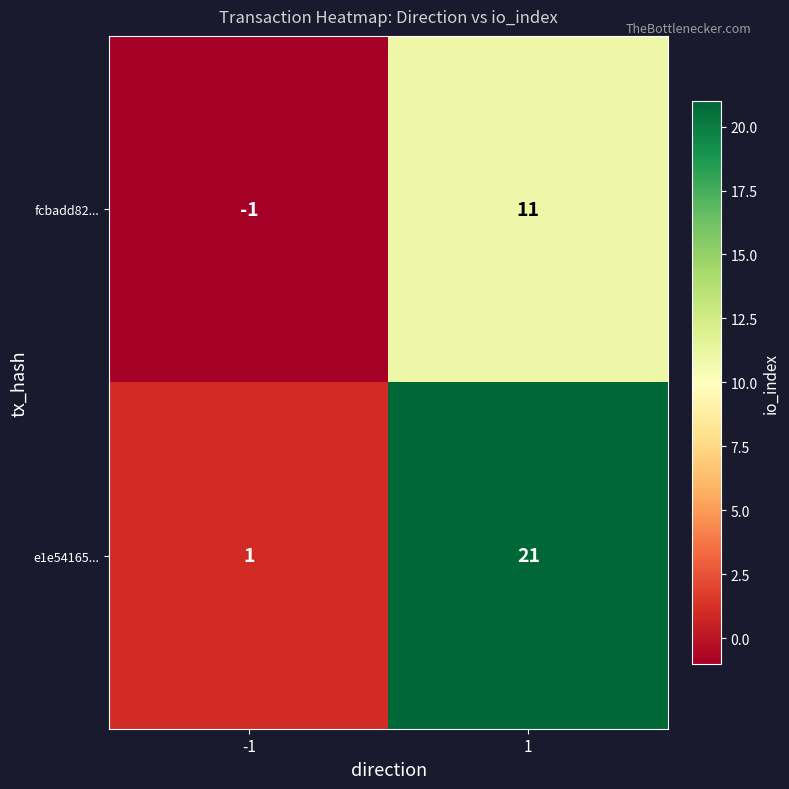

What is the maximum value shown in the chart?

21